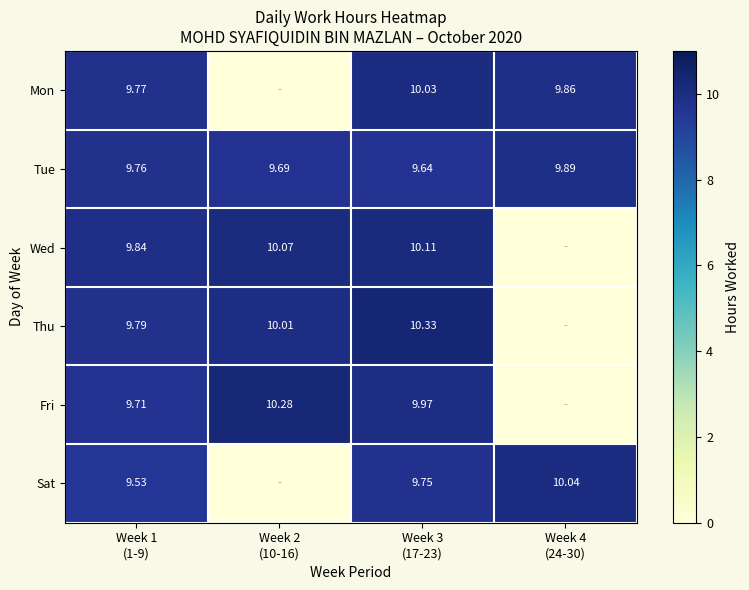

What is the difference between the Fri values at Week 4 (24-30) and Week 3 (17-23)?

10.0